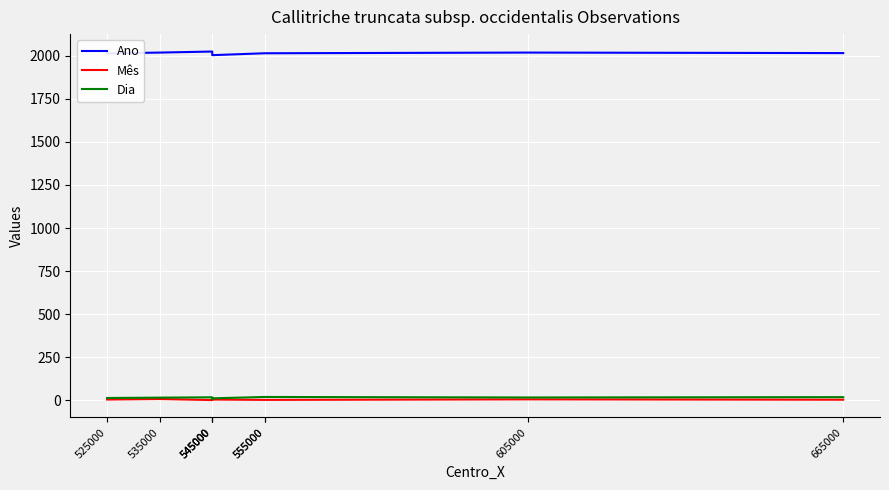

At 605000, list the series in order from smallest to largest.

Mês, Dia, Ano